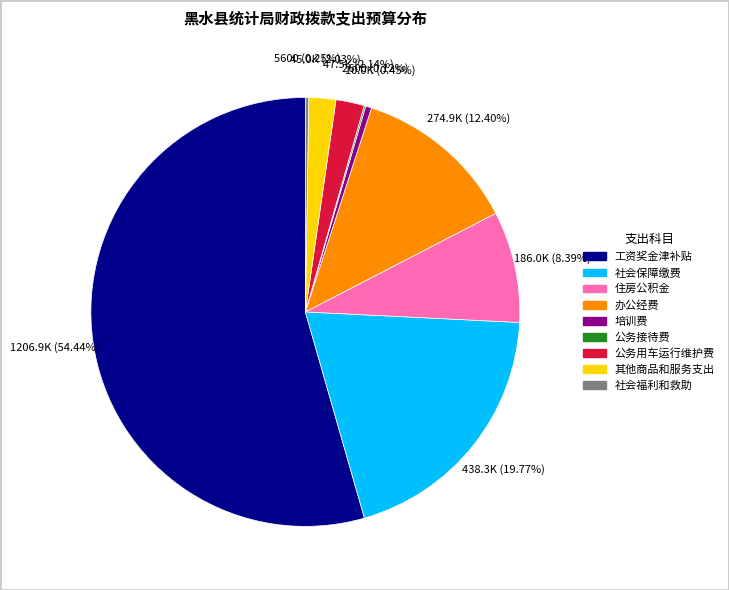

Is it true that 办公经费 is 12% of the pie?

True